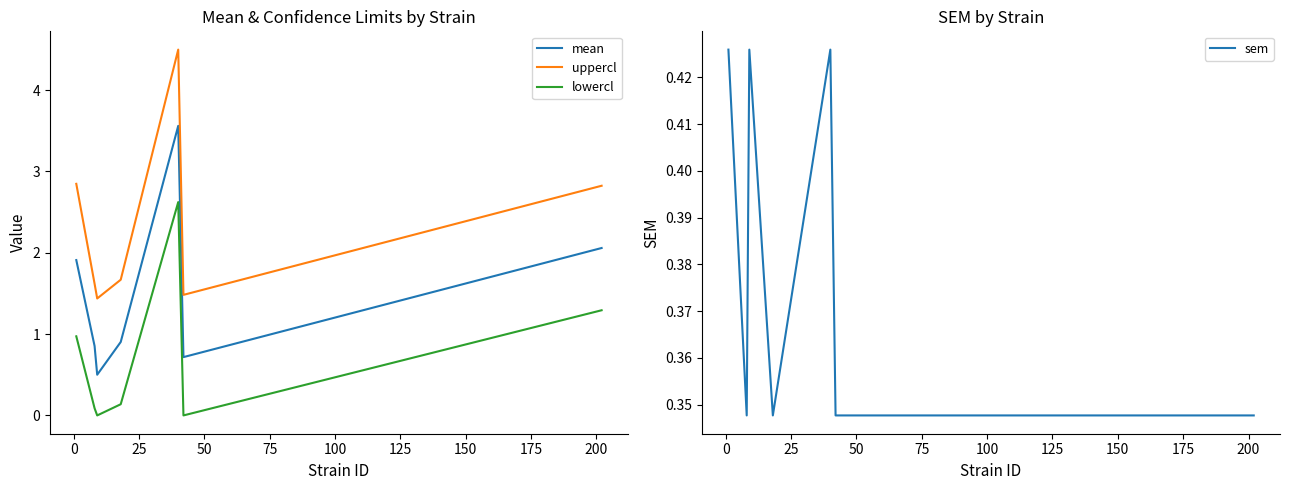

Count the sem values in the range 0 to 1.

7